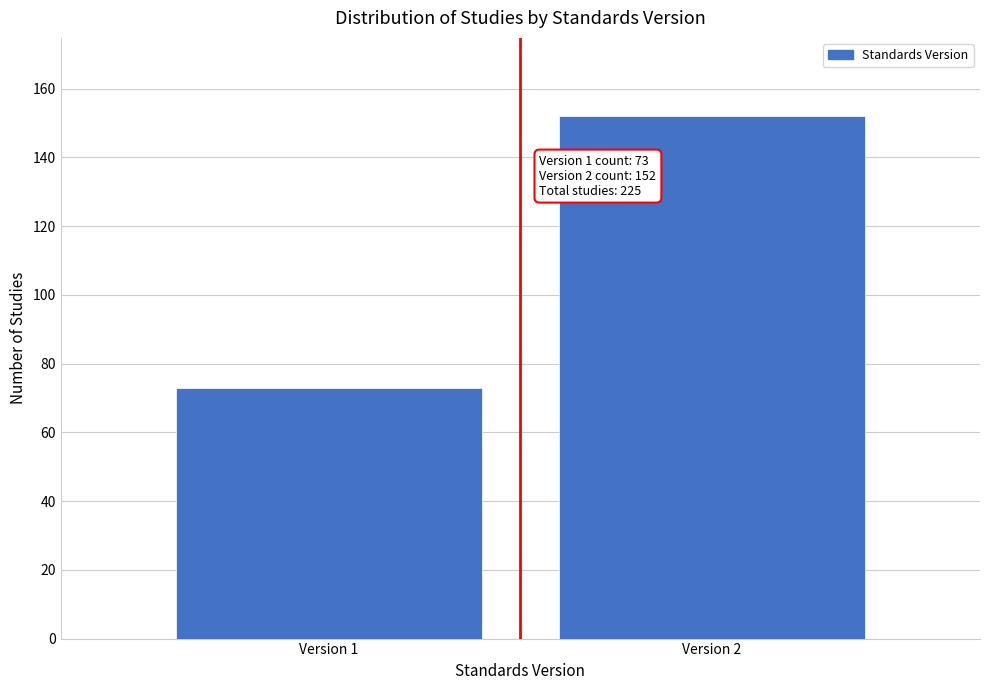

Reading left to right, list all the values displayed in this chart.

Version 1=73	Version 2=152